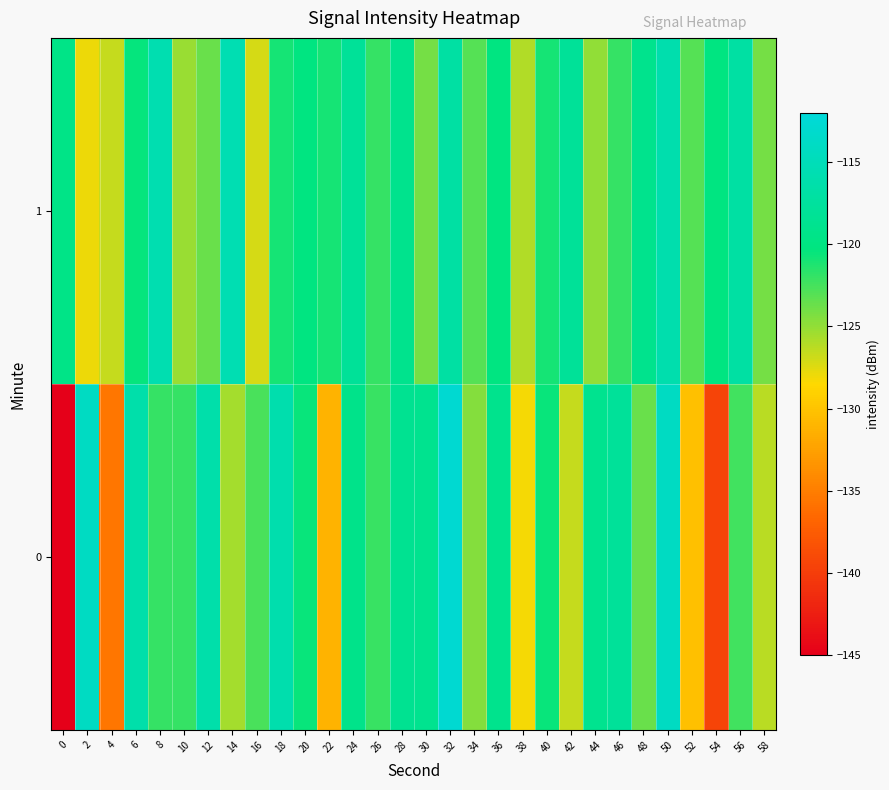

Between 16 and 34, which series saw the biggest shift?

1